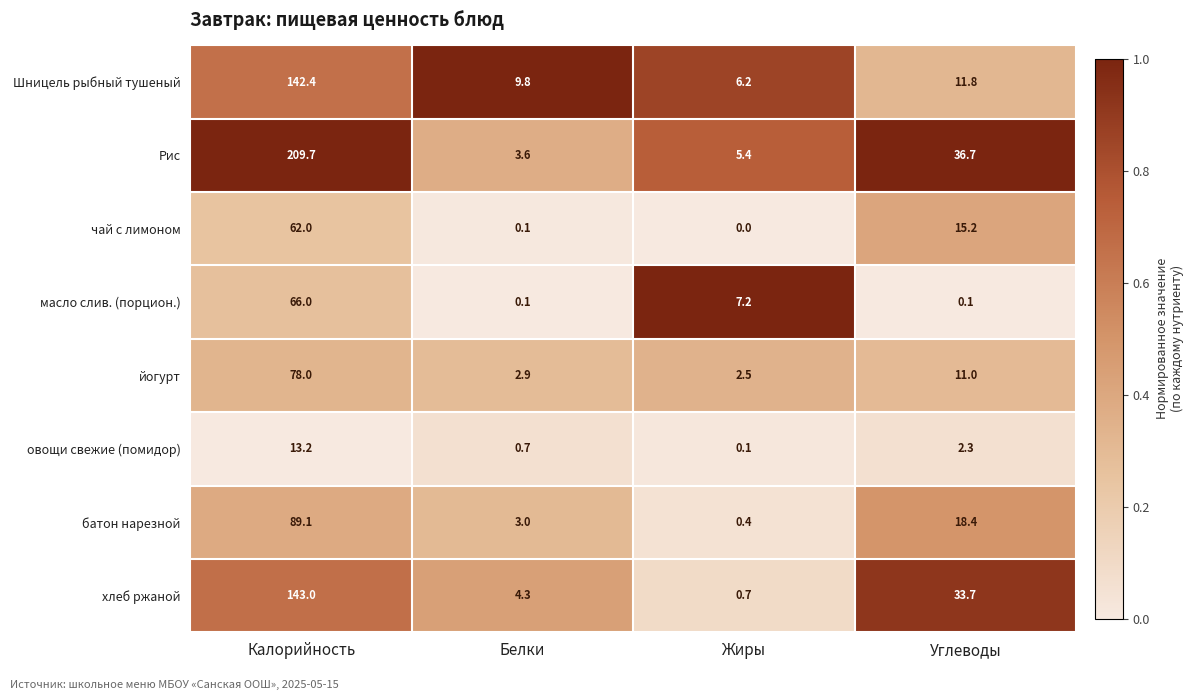

The Рис series shows 209.7 at Калорийность. True or false?

True